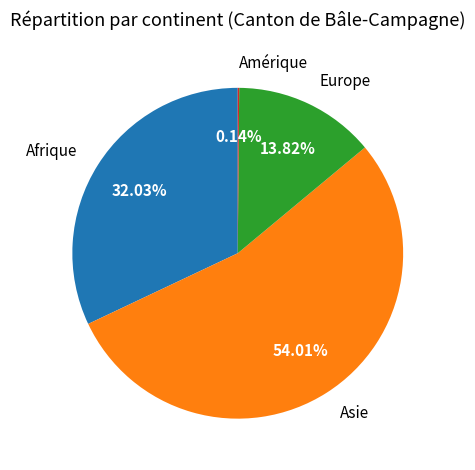

What is the ratio of the value at Asie to the value at Europe?

3.9